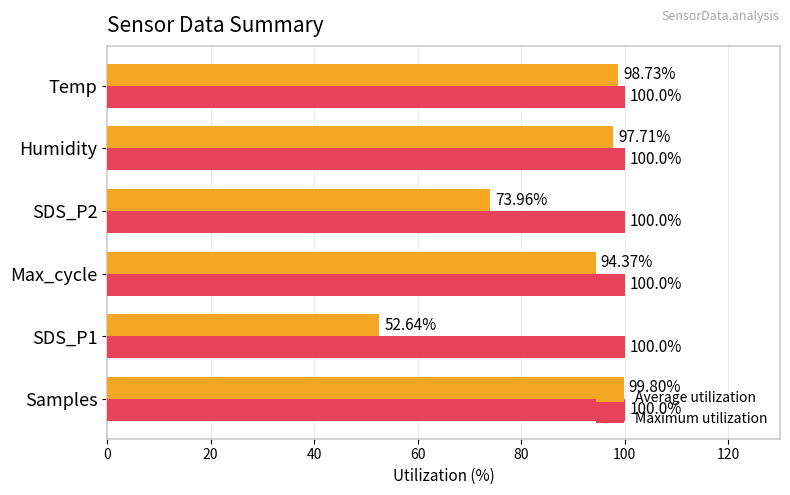

What is the difference between the highest and lowest values at Humidity?

2.3